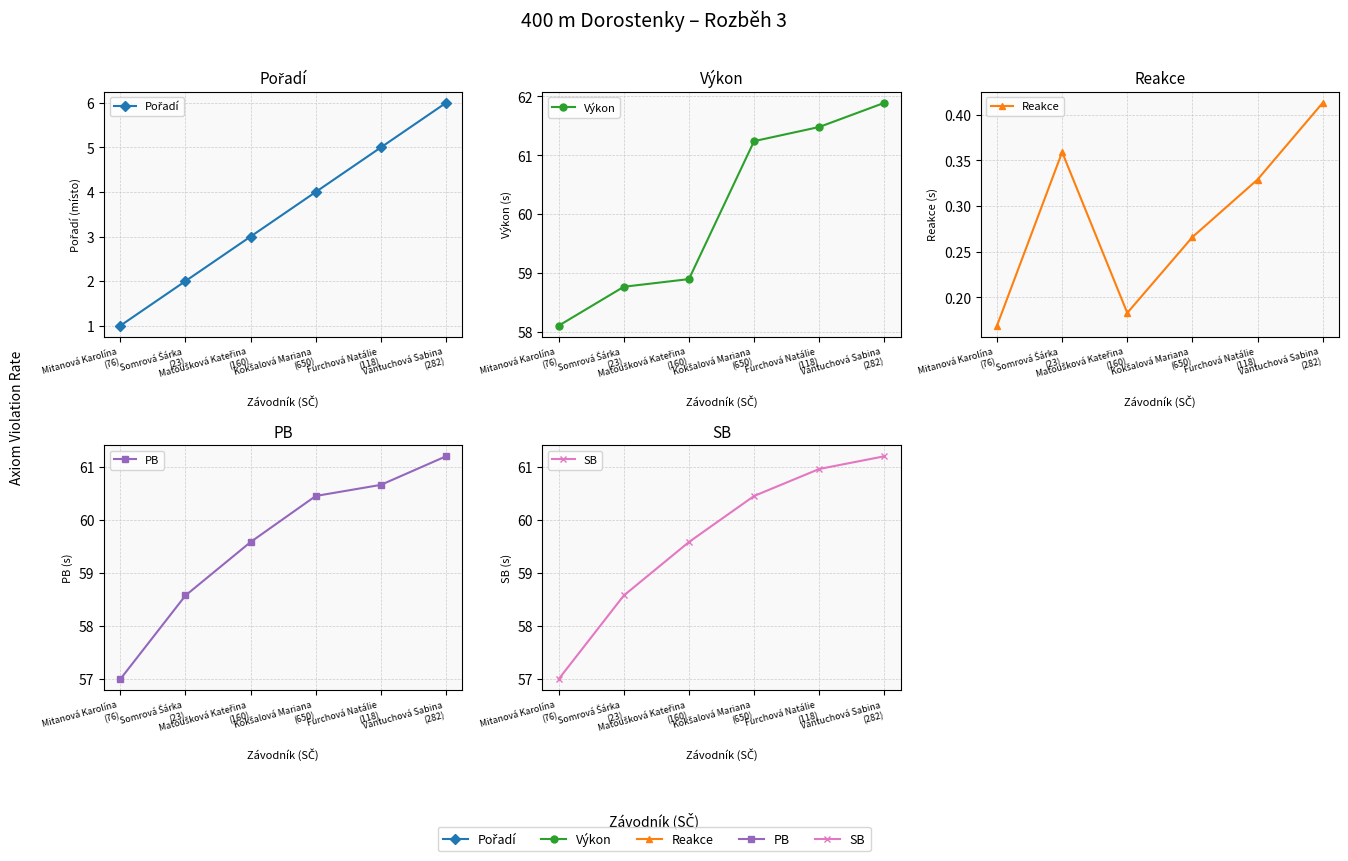

Which series ends up on top after the final intersection of PB and Výkon?

Výkon